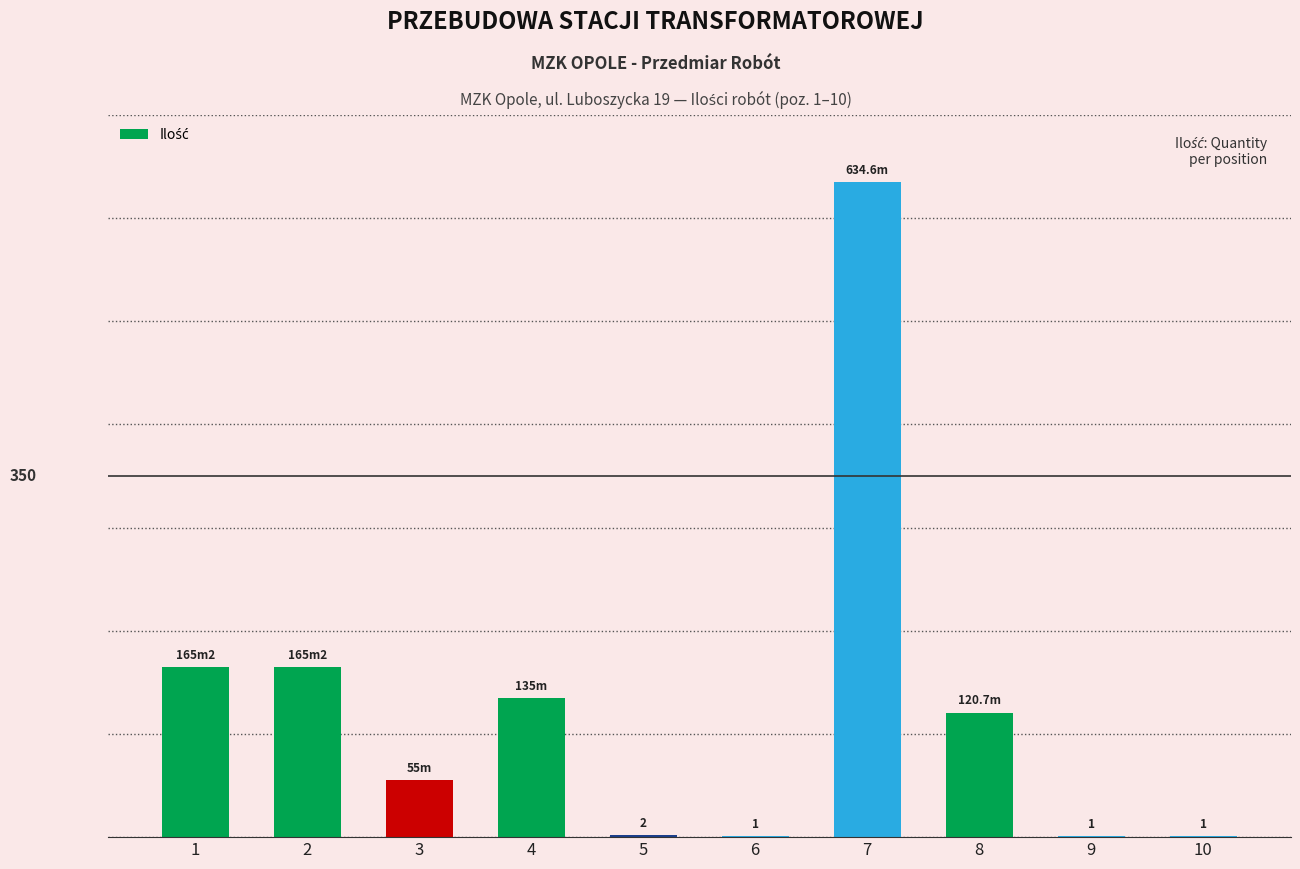

Does the chart contain stacked bars?

No